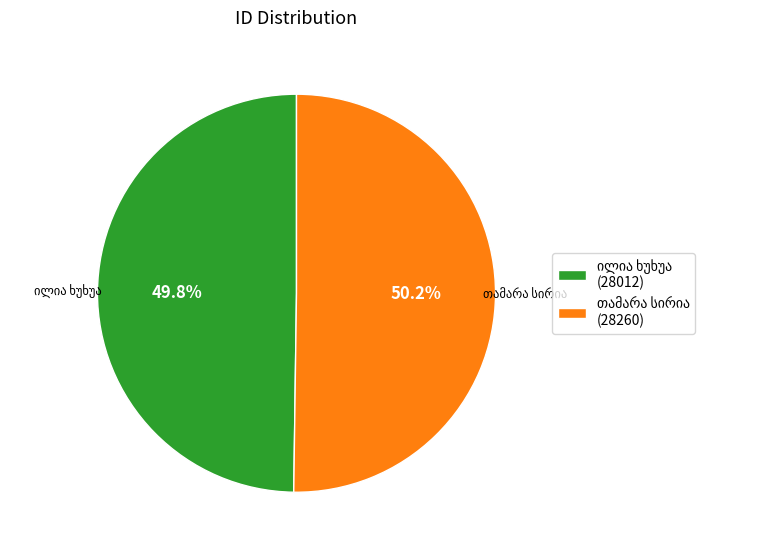

Is there a majority slice in this chart?

Yes